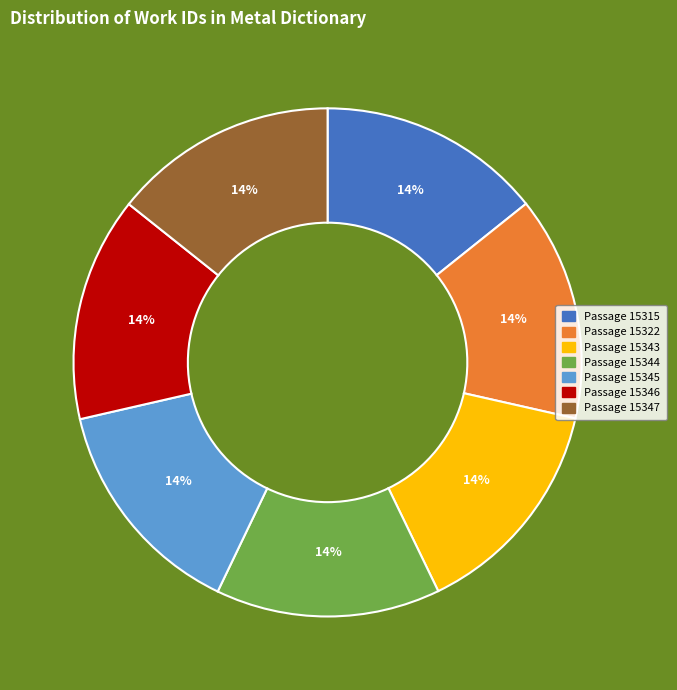

How many segments does this pie chart have?

7